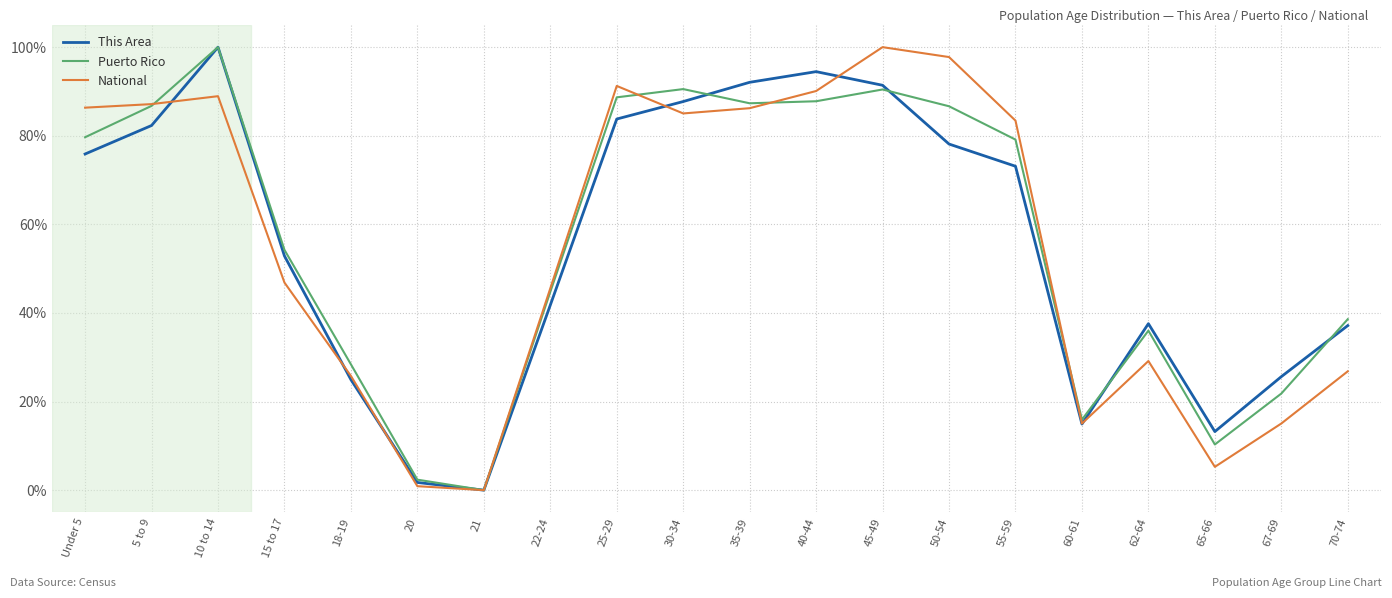

Where does the This Area series first go above 73?

Under 5